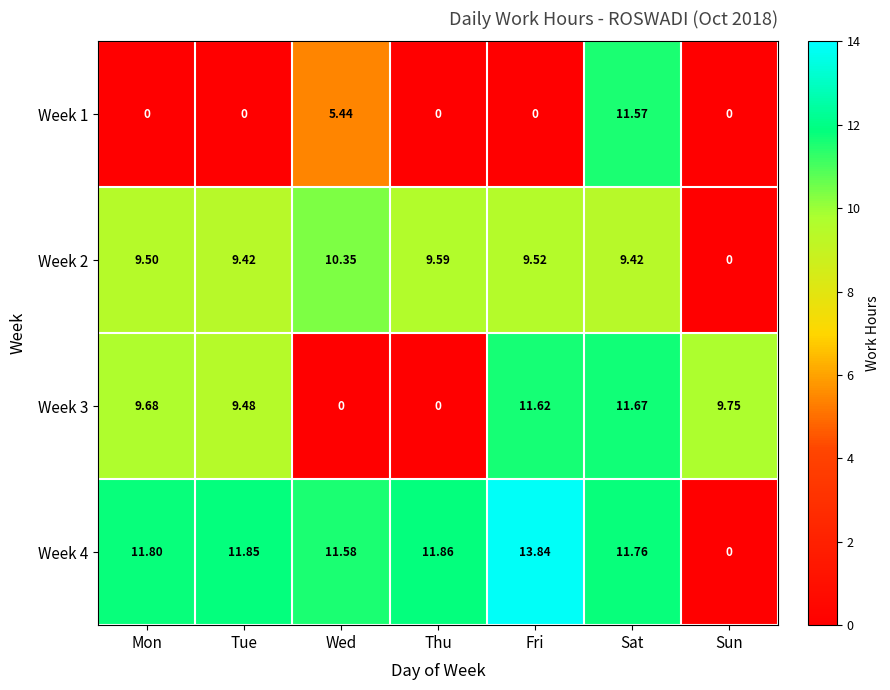

At which category does the chart reach its peak across all series?

Fri